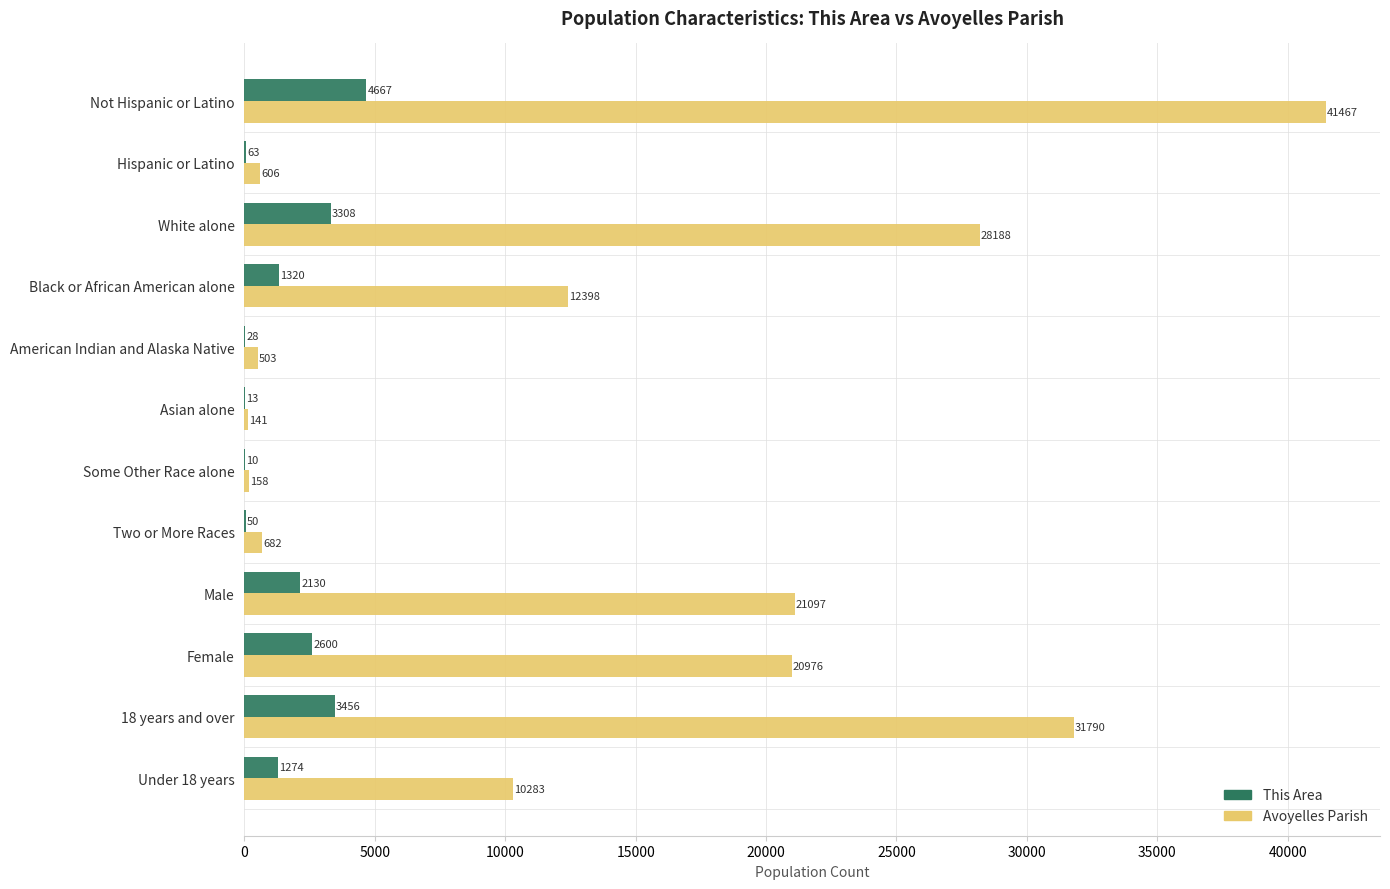

What is the total value across all series at Male?

23227